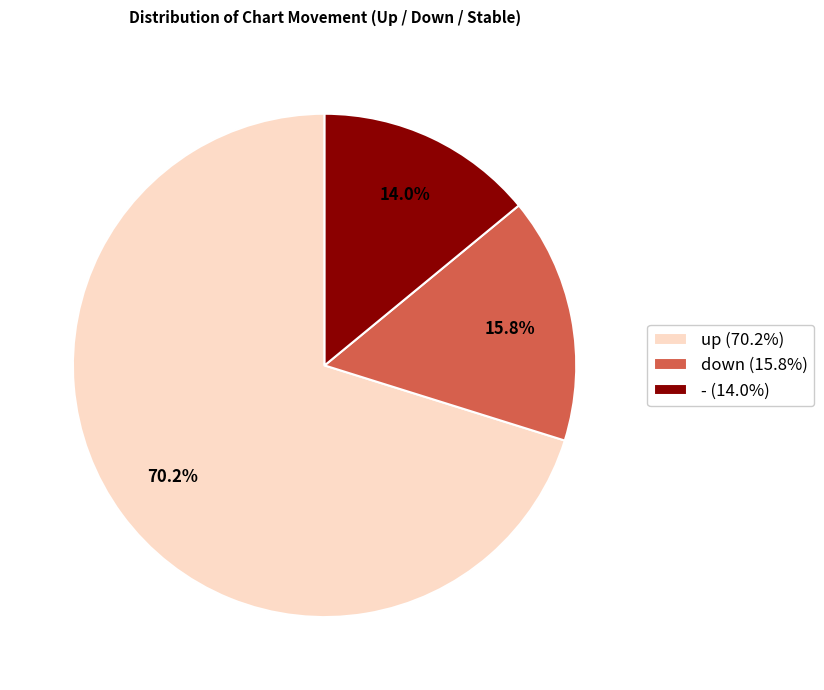

What is the total percentage of - and down?

29.8%